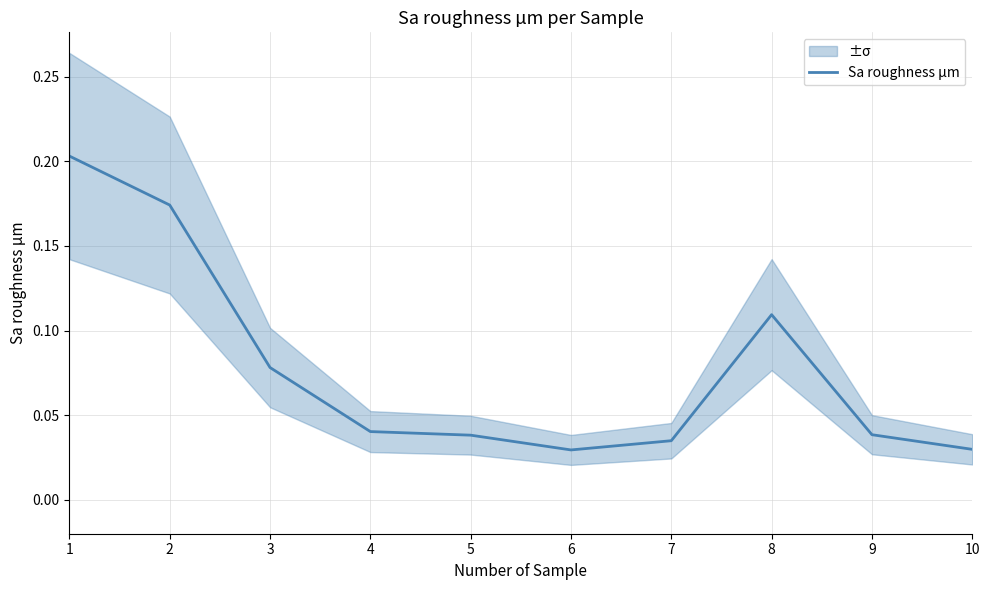

What is the greatest value displayed?

0.2